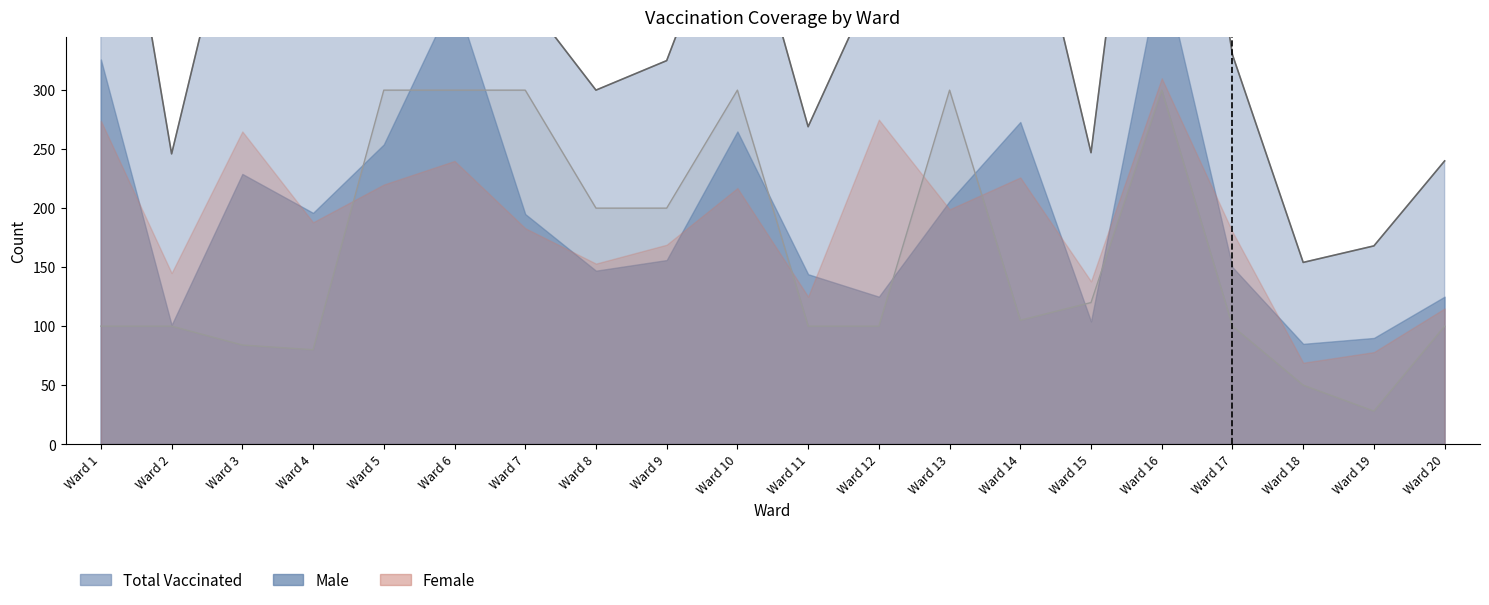

Is it true that Total Vaccinated equals 600 at Ward 1?

True